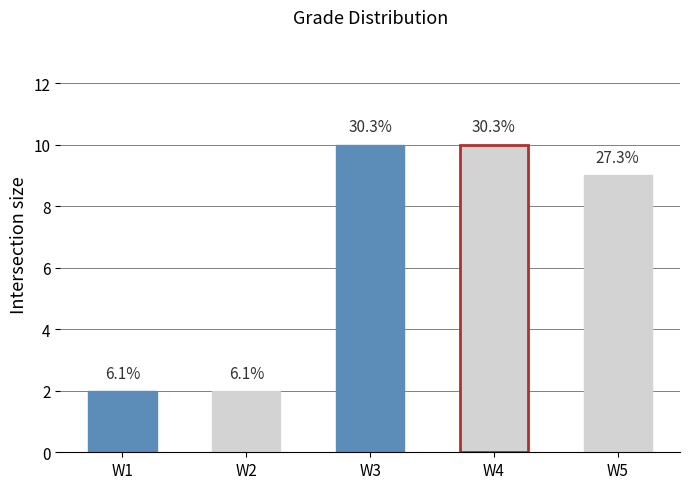

What is the value of the 5th bar from the left?

9